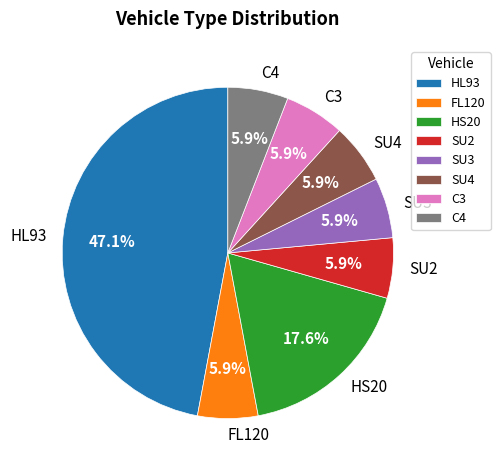

How much of the chart is everything except HS20?

82.4%